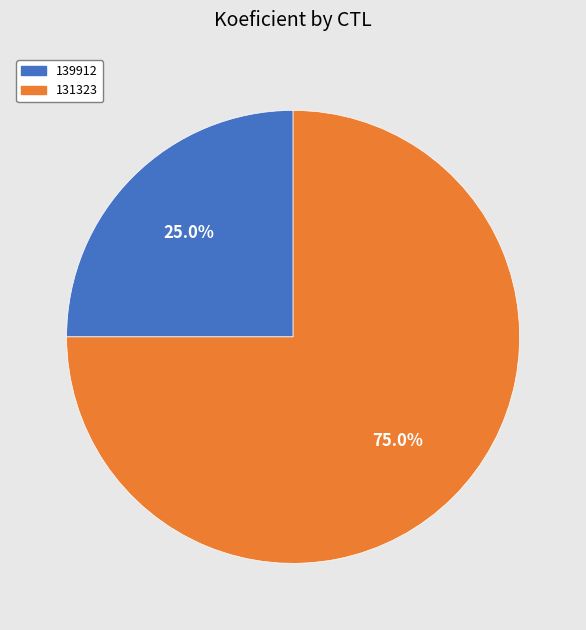

The 139912 slice represents 15% of the pie. True or false?

False